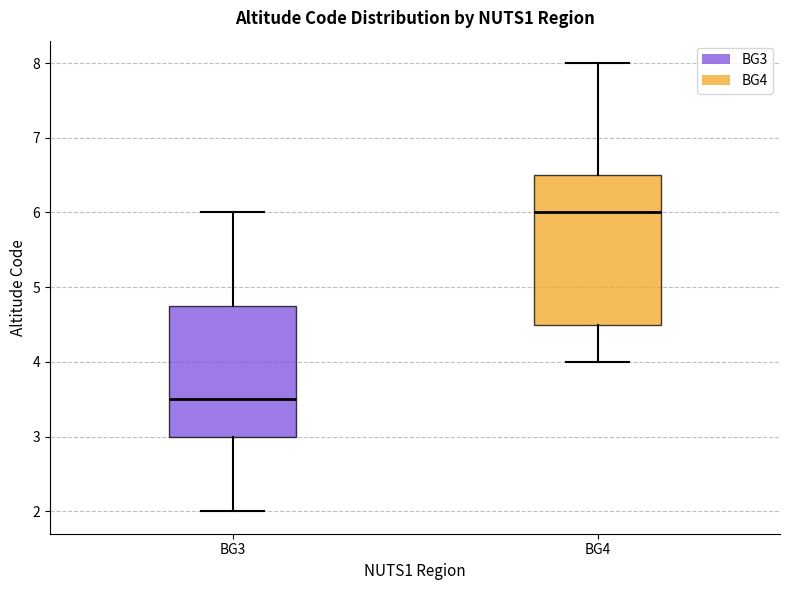

Reading left to right, transcribe this box plot: for each box, give where its median line is, the range the box spans, and where its two whiskers end, as read against the y-axis. The values are not printed on the chart, so give them approximately, as read against the axis.

BG3: median 3.5, box 3.0 to 4.8, whiskers 2.0 to 6.0
BG4: median 6.0, box 4.5 to 6.5, whiskers 4.0 to 8.0